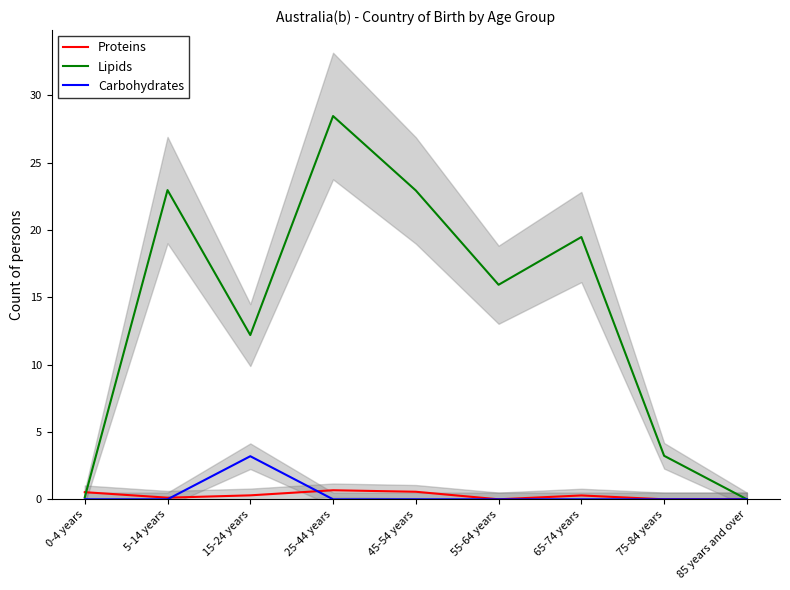

Which series has the largest total across all categories?

Lipids